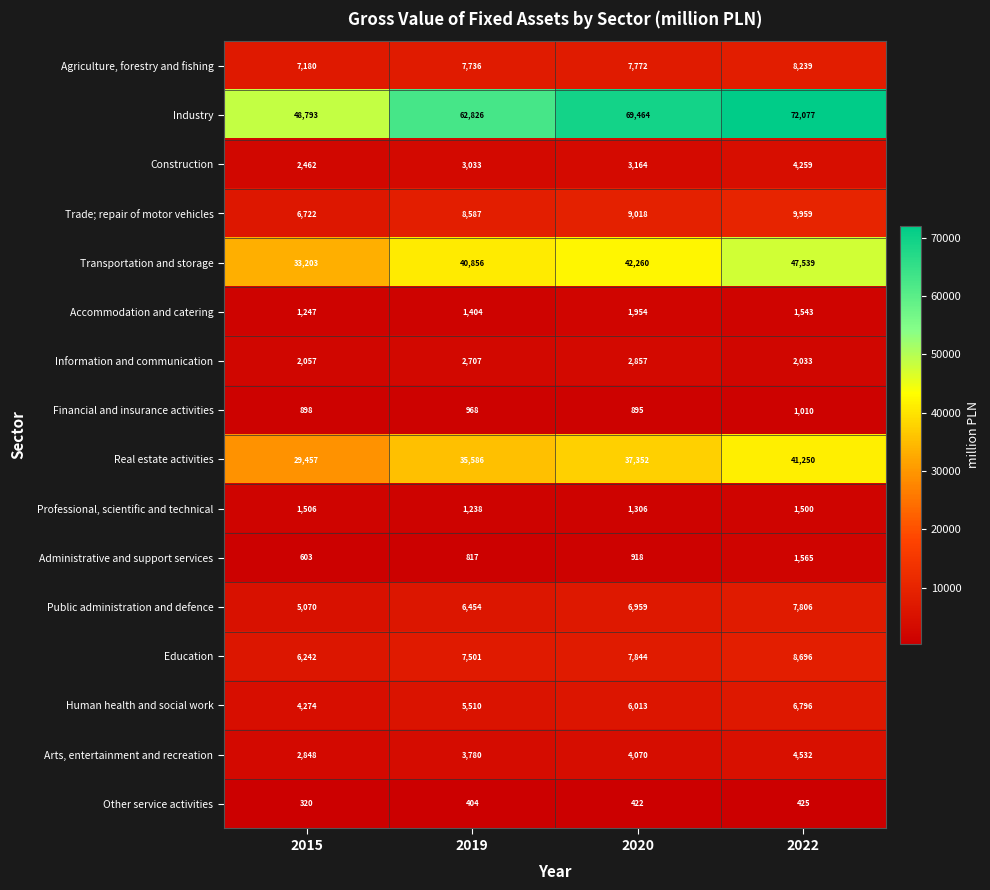

At 2015, list the series in order from smallest to largest.

Other service activities, Administrative and support services, Financial and insurance activities, Accommodation and catering, Professional, scientific and technical, Information and communication, Construction, Arts, entertainment and recreation, Human health and social work, Public administration and defence, Education, Trade; repair of motor vehicles, Agriculture, forestry and fishing, Real estate activities, Transportation and storage, Industry